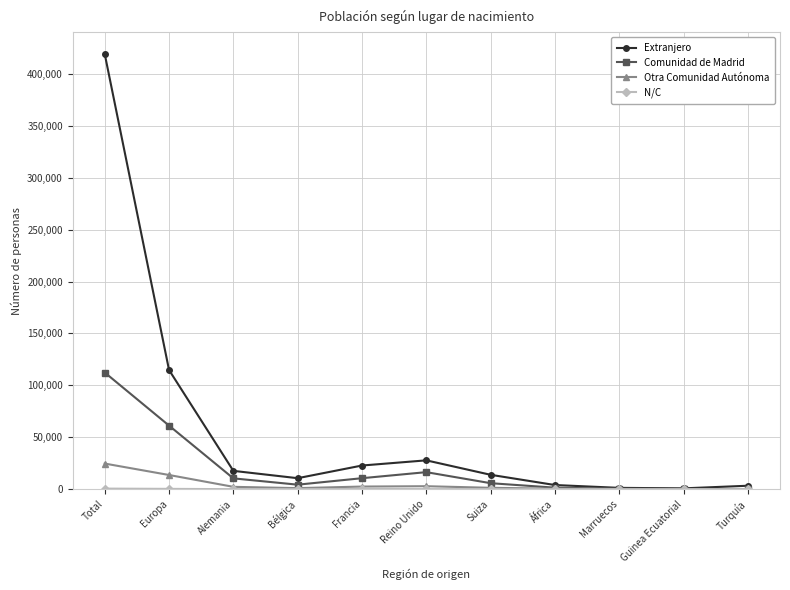

In Comunidad de Madrid, how many points are higher than both neighbors (excluding endpoints)?

1